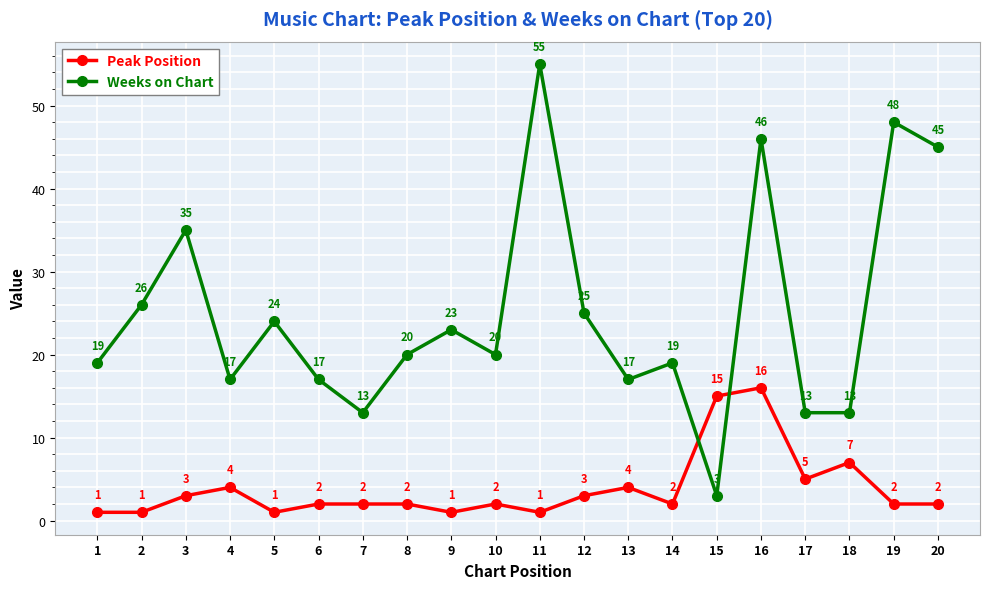

Is this an area chart (filled region under the line)?

No